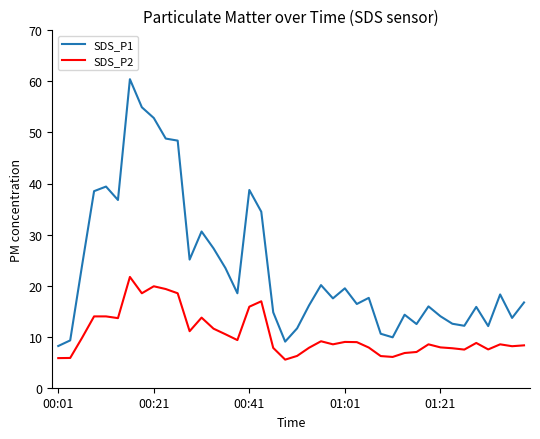

At how many categories does at least one series exceed 21?

15